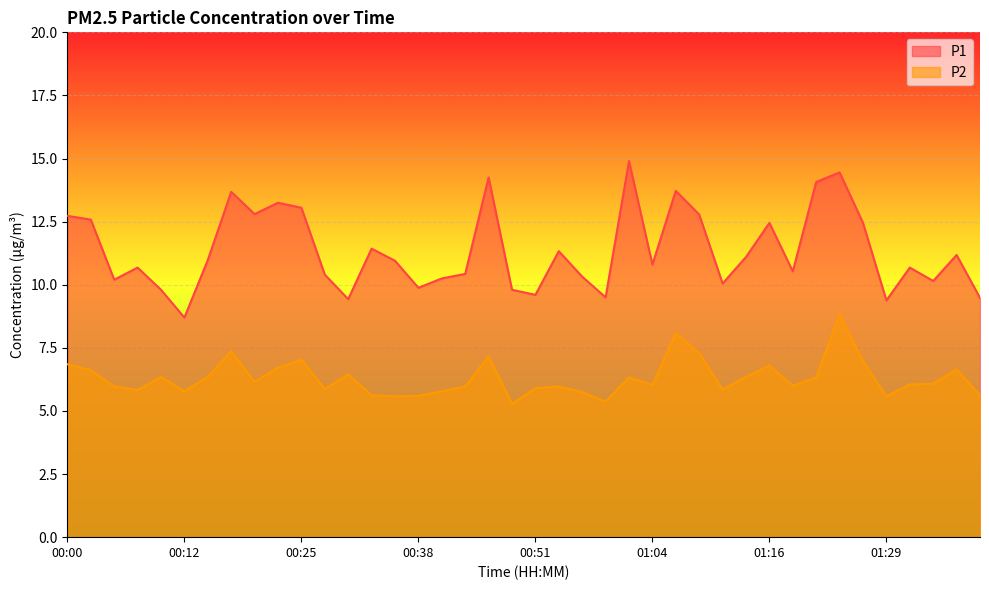

Reading right to left, what are all the values shown in this chart?

P1: 9.5	11.2	10.2	10.7	9.4	12.4	14.4	14.1	10.5	12.4	11.1	10.1	12.8	13.7	10.8	14.9	9.5	10.3	11.3	9.6	9.8	14.2	10.4	10.2	9.9	10.9	11.4	9.4	10.4	13.1	13.2	12.8	13.7	11.0	8.7	9.8	10.7	10.2	12.6	12.7
P2: 5.6	6.7	6.1	6.0	5.6	7.0	8.8	6.3	6.0	6.8	6.3	5.8	7.3	8.1	6.0	6.3	5.4	5.8	6.0	5.9	5.3	7.2	6.0	5.8	5.6	5.6	5.6	6.5	5.9	7.0	6.7	6.2	7.4	6.3	5.8	6.3	5.8	6.0	6.6	6.8